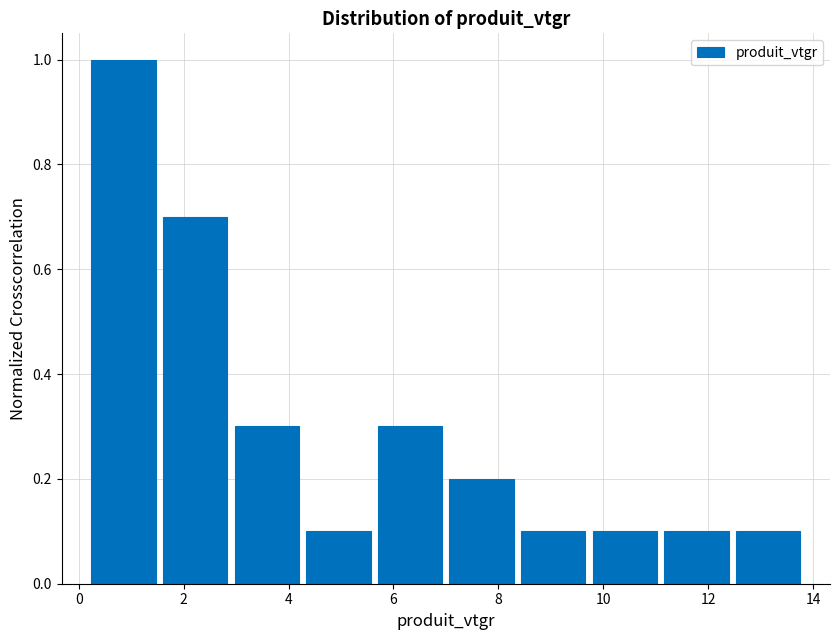

Reading left to right, transcribe this chart: for each bar, give the range it covers on the x-axis and its height. Neither the bar edges nor the heights are printed on the chart, so give them approximately, as read against the axes.

0.2 to 1.6: 1.0
1.6 to 3.0: 0.7
3.0 to 4.2: 0.3
4.2 to 5.6: 0.1
5.6 to 7.0: 0.3
7.0 to 8.4: 0.2
8.4 to 9.8: 0.1
9.8 to 11.0: 0.1
11.0 to 12.4: 0.1
12.4 to 13.8: 0.1